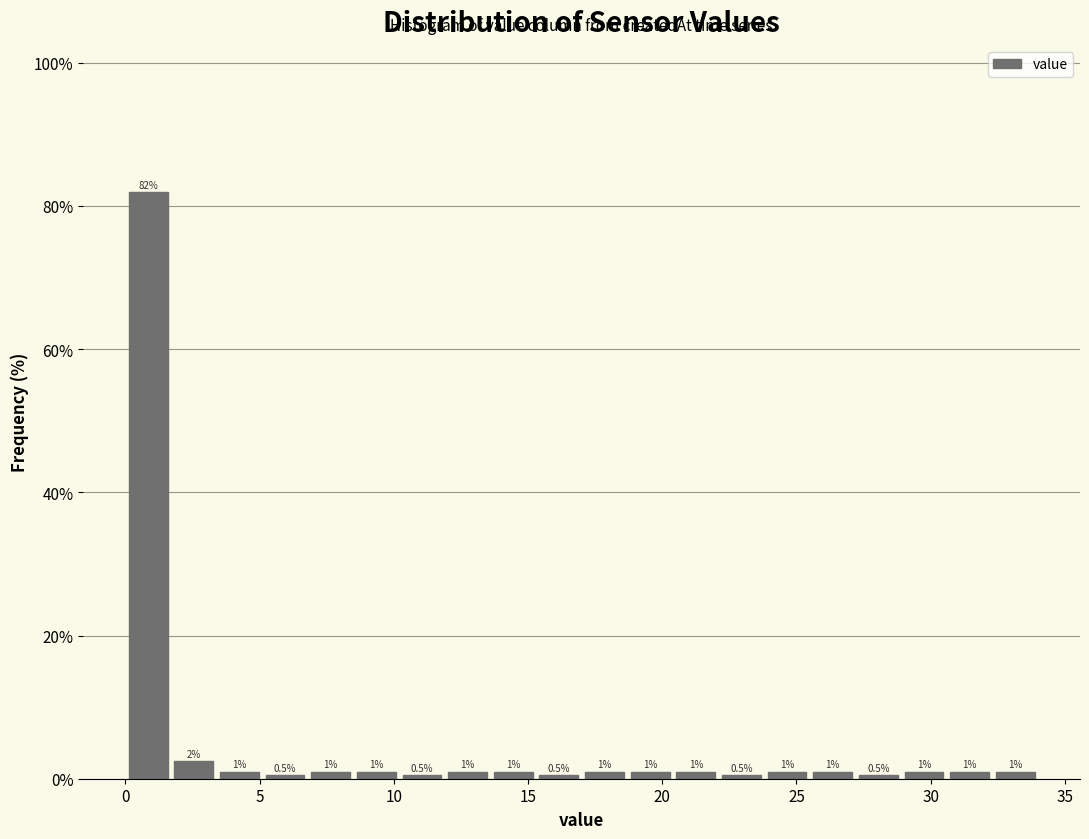

Around what value on the x-axis is the tallest bar? Give the approximate position of its centre, as read against the axis.

1.0